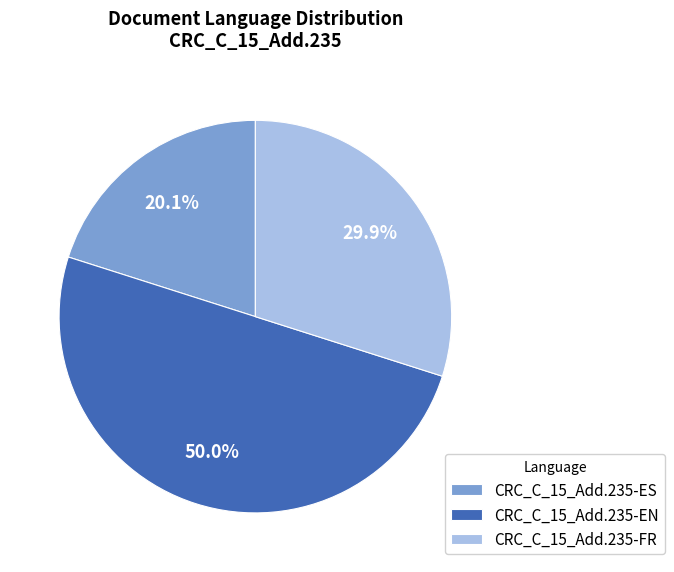

Which slice is the largest?

CRC_C_15_Add.235-EN